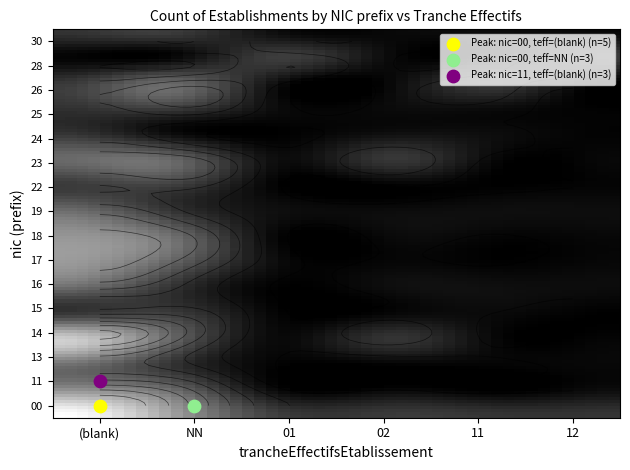

What is the difference between the maximum and minimum values in the 11 series?

3